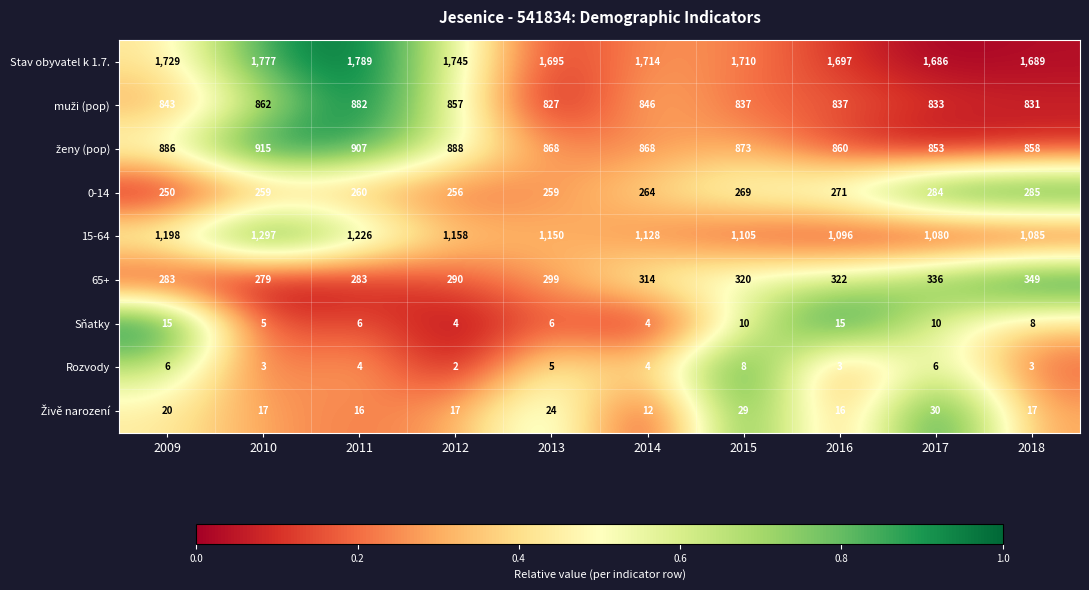

Rank the categories by Stav obyvatel k 1.7. value from lowest to highest.

2017, 2018, 2013, 2016, 2015, 2014, 2009, 2012, 2010, 2011